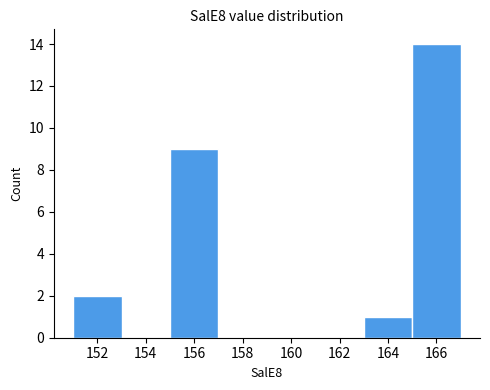

How tall is the bar that spans 163 to 165 on the x-axis? The values are not printed on the chart, so give them approximately, as read against the axis.

1